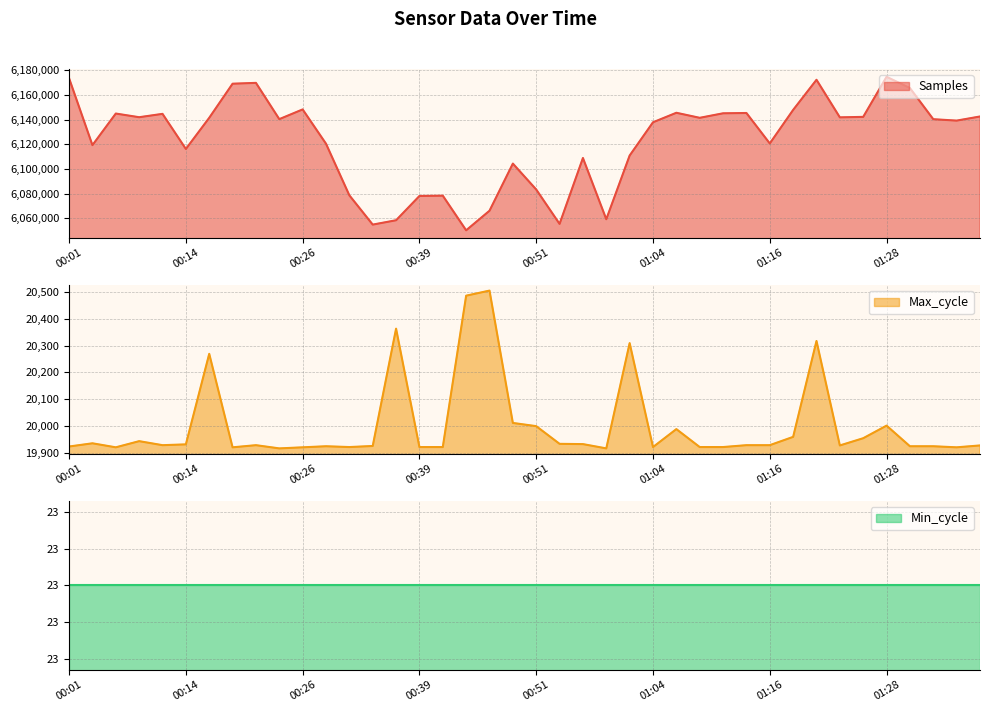

Where is the first local minimum for Max_cycle?

00:06